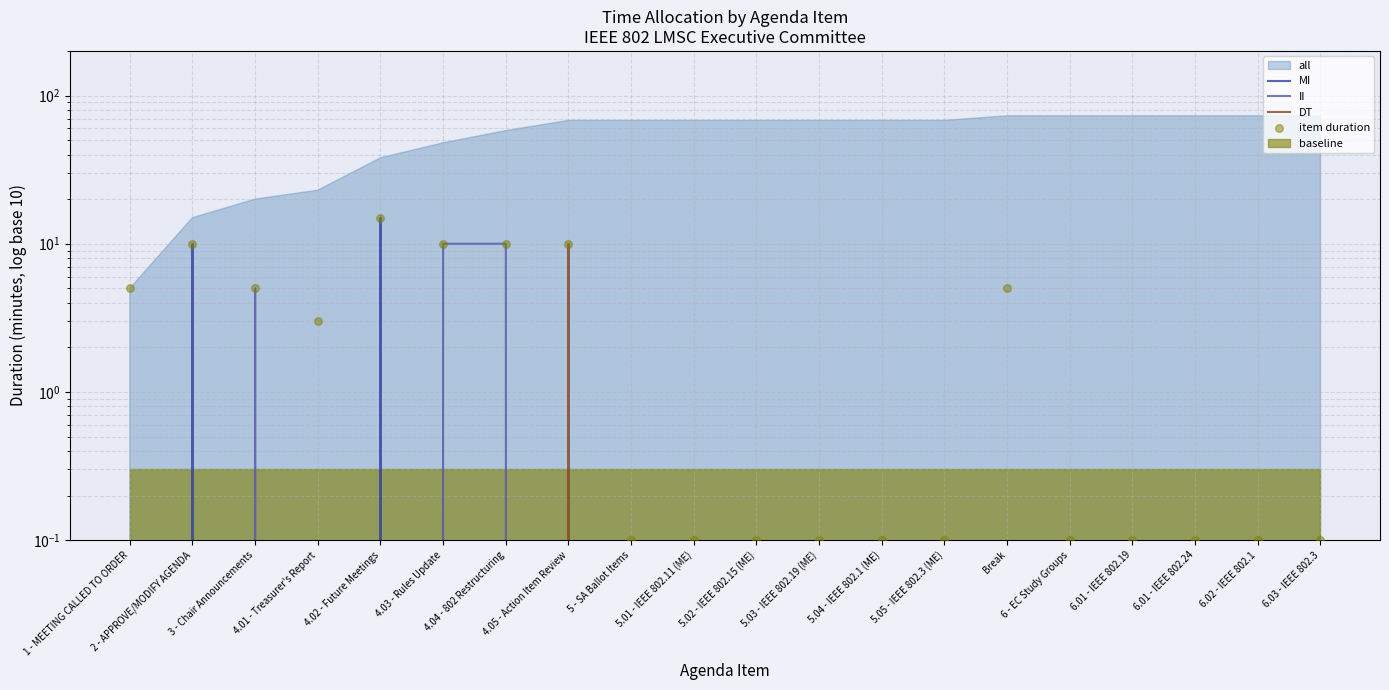

At which category is the sum across all series the highest?

4.02 - Future Meetings